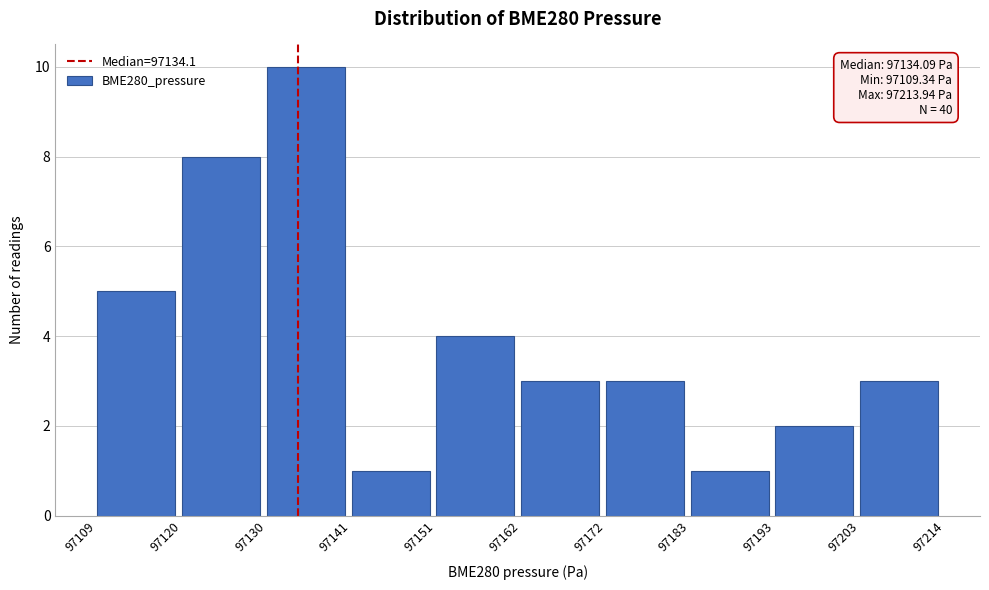

Which range on the x-axis has the tallest bar?

97130 to 97141